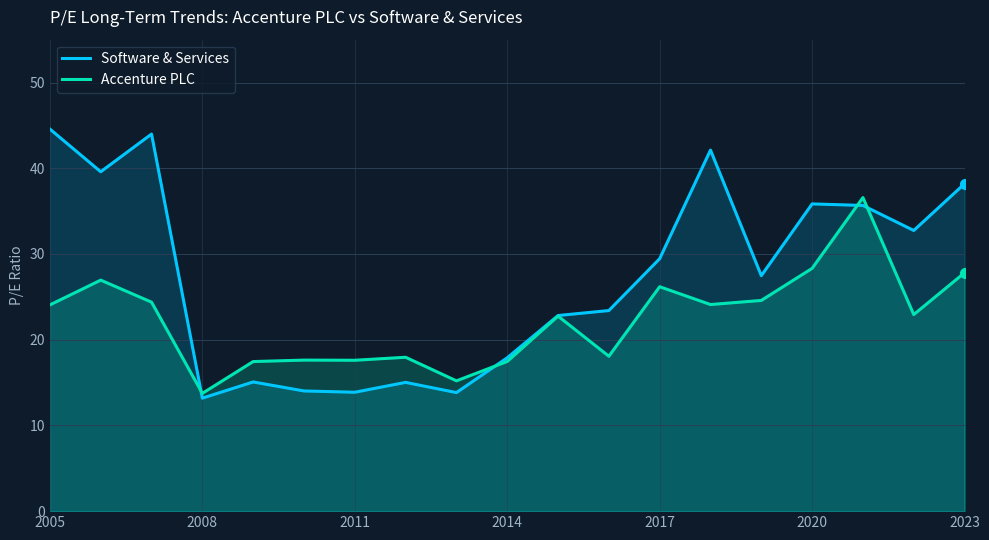

What is the total value across all series at 2014?

35.4